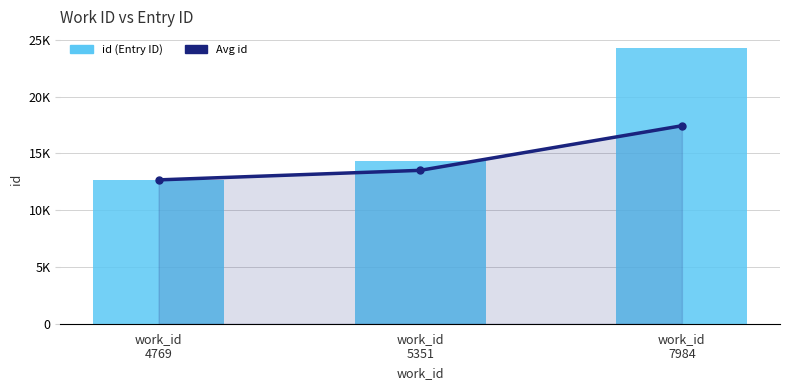

What is the difference between the Avg id values at work_id
7984 and work_id
4769?

4769